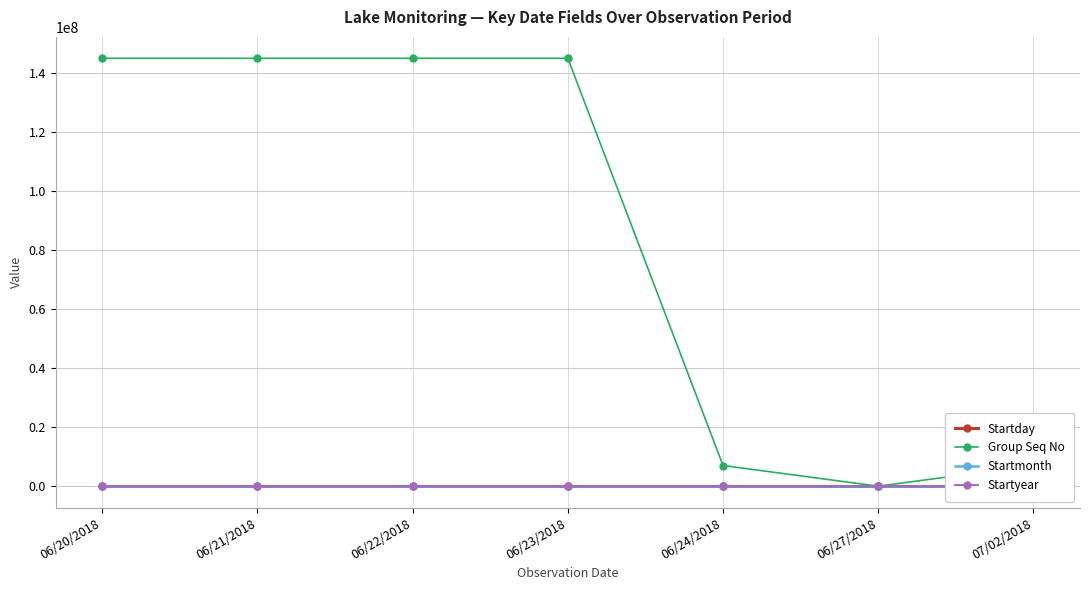

What is the sum of all Startday values?

139